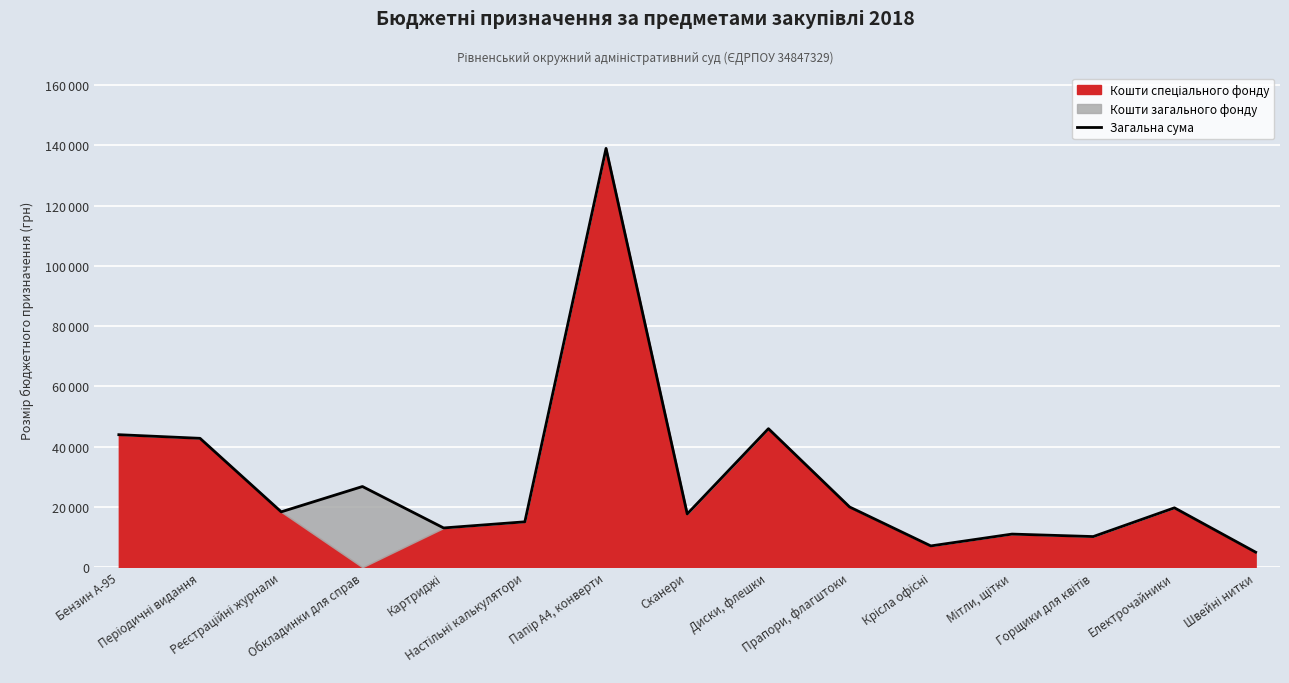

List the labels in order of value, smallest first.

Швейні нитки, Крісла офісні, Горщики для квітів, Мітли, щітки, Картриджі, Настільні калькулятори, Сканери, Реєстраційні журнали, Електрочайники, Прапори, флагштоки, Обкладинки для справ, Періодичні видання, Бензин А-95, Диски, флешки, Папір А4, конверти